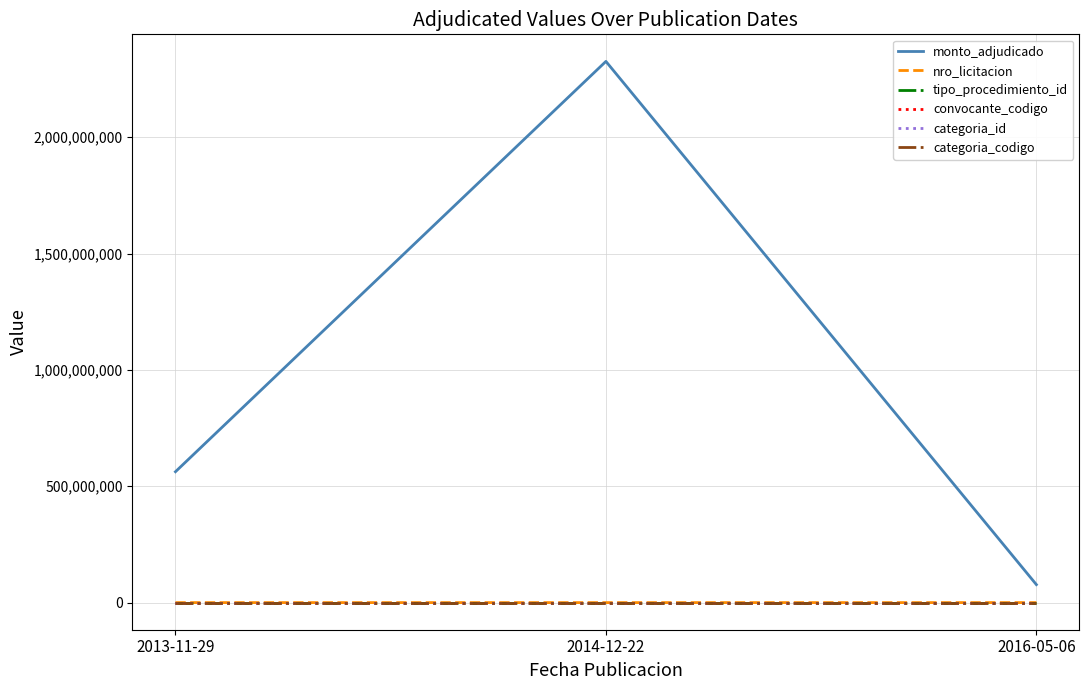

List the labels in order of monto_adjudicado value, largest first.

2014-12-22, 2013-11-29, 2016-05-06